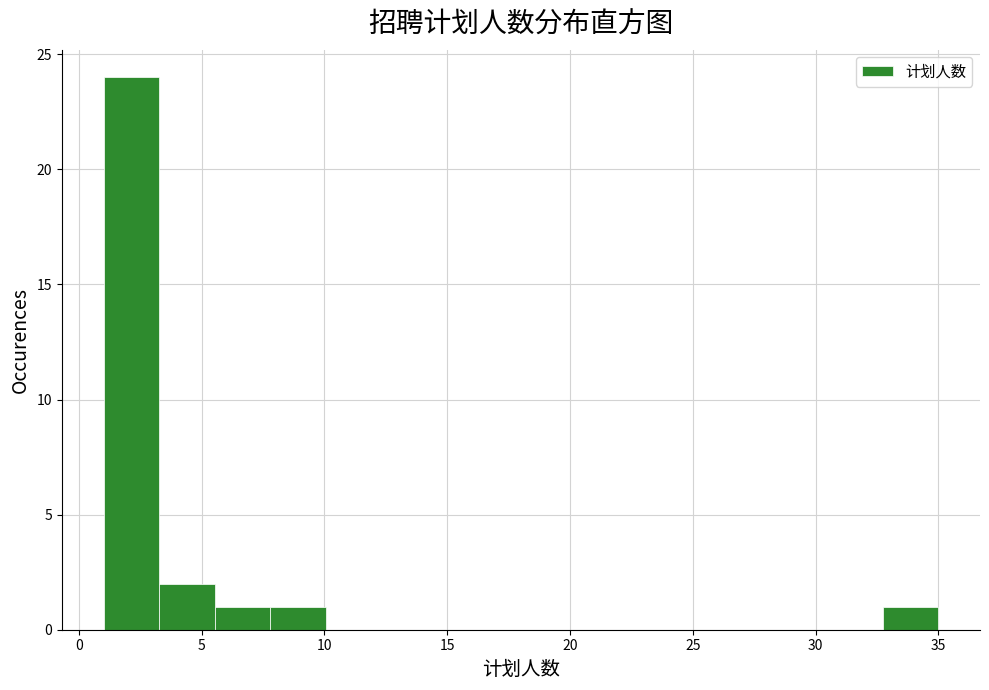

Reading left to right, list every bar in this chart as the range it spans on the x-axis followed by its height. Neither the bar edges nor the heights are printed on the chart, so give them approximately, as read against the axes.

1.0 to 3.5: 24
3.5 to 5.5: 2
5.5 to 8.0: 1
8.0 to 10.0: 1
10.0 to 12.5: 0
12.5 to 14.5: 0
14.5 to 17.0: 0
17.0 to 19.0: 0
19.0 to 21.5: 0
21.5 to 23.5: 0
23.5 to 26.0: 0
26.0 to 28.0: 0
28.0 to 30.5: 0
30.5 to 32.5: 0
32.5 to 35.0: 1